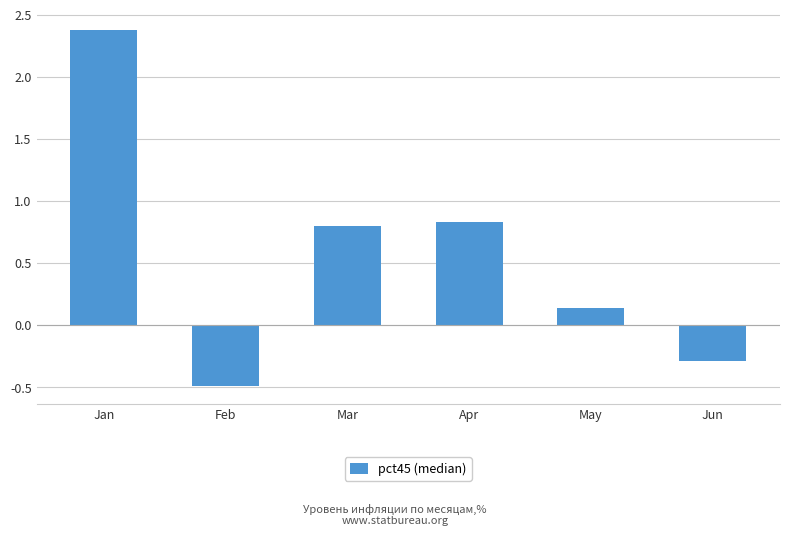

What is the sum of the values at Apr and Feb?

0.3